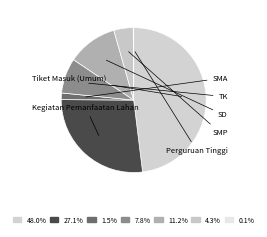

Rank the categories by value from lowest to highest.

Perguruan Tinggi, SMA, SMP, TK, SD, Kegiatan Pemanfaatan Lahan, Tiket Masuk (Umum)